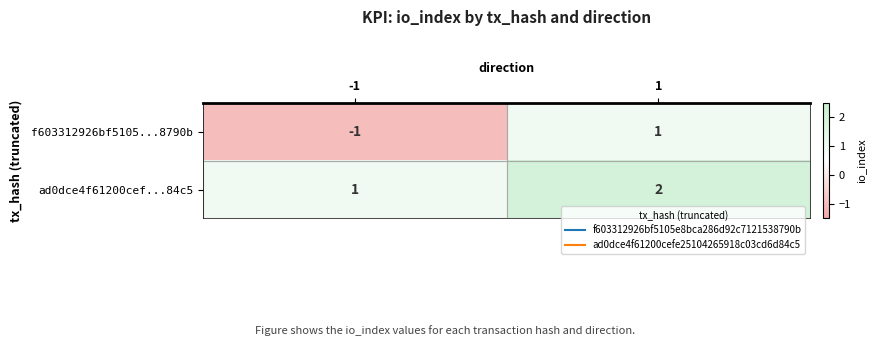

Is the value of ad0dce4f61200cef...84c5 at 1 greater than the value of f603312926bf5105...8790b at 1?

Yes